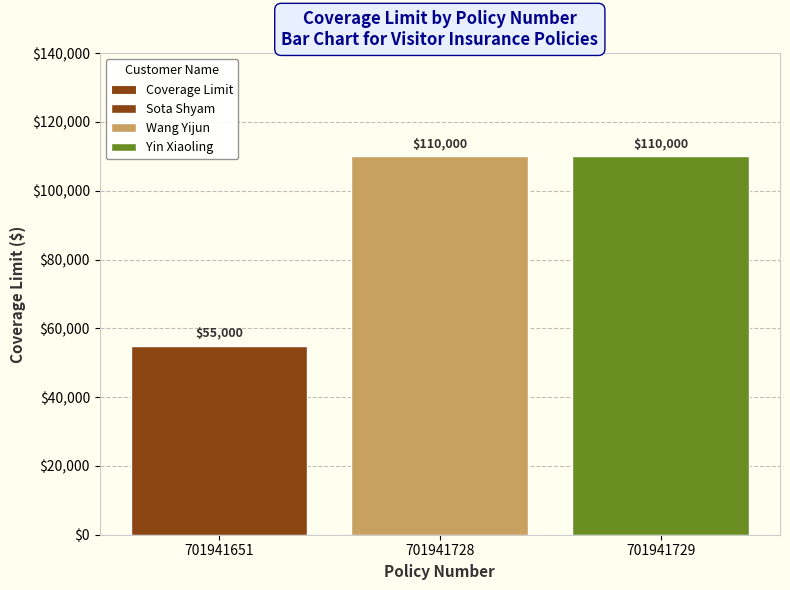

Does the chart contain stacked bars?

No